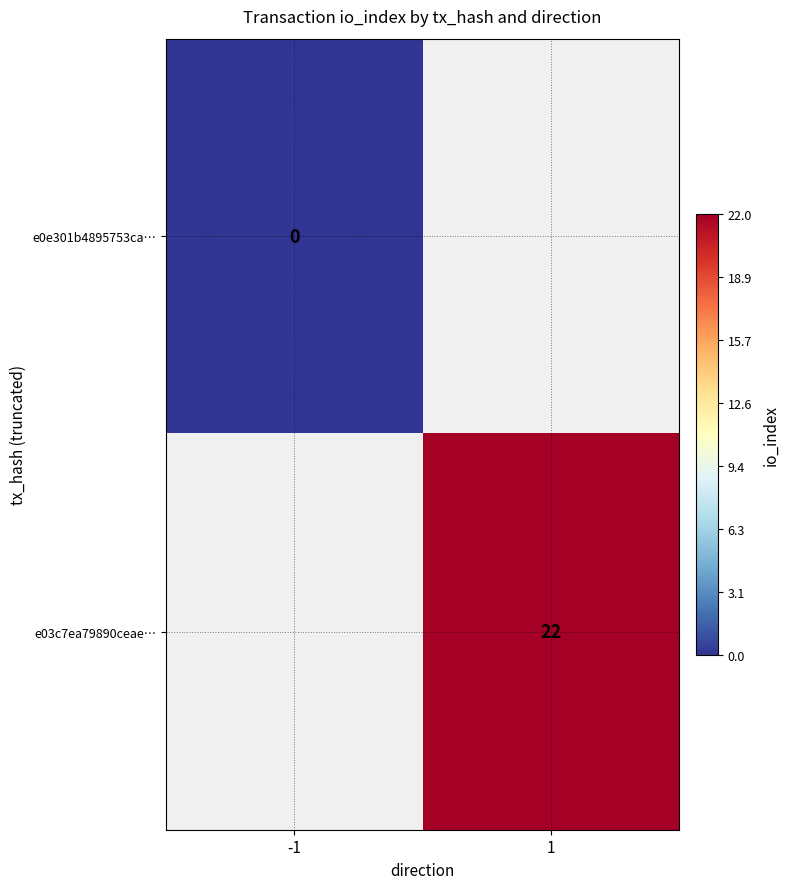

How many categories are shown in the chart?

2